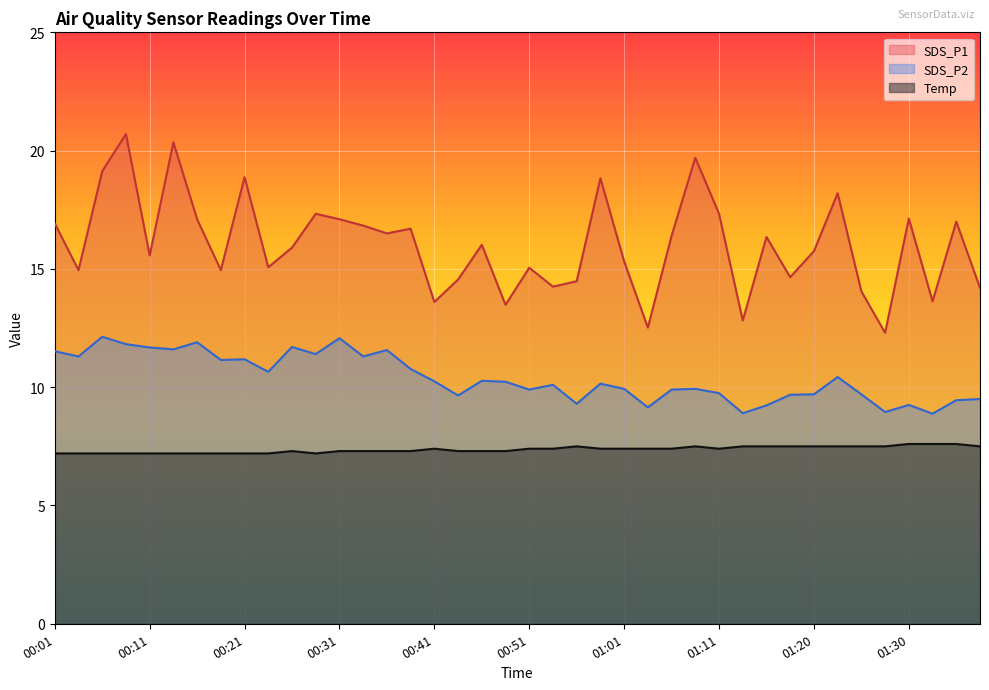

At which label is SDS_P1 closest to 16?

00:46